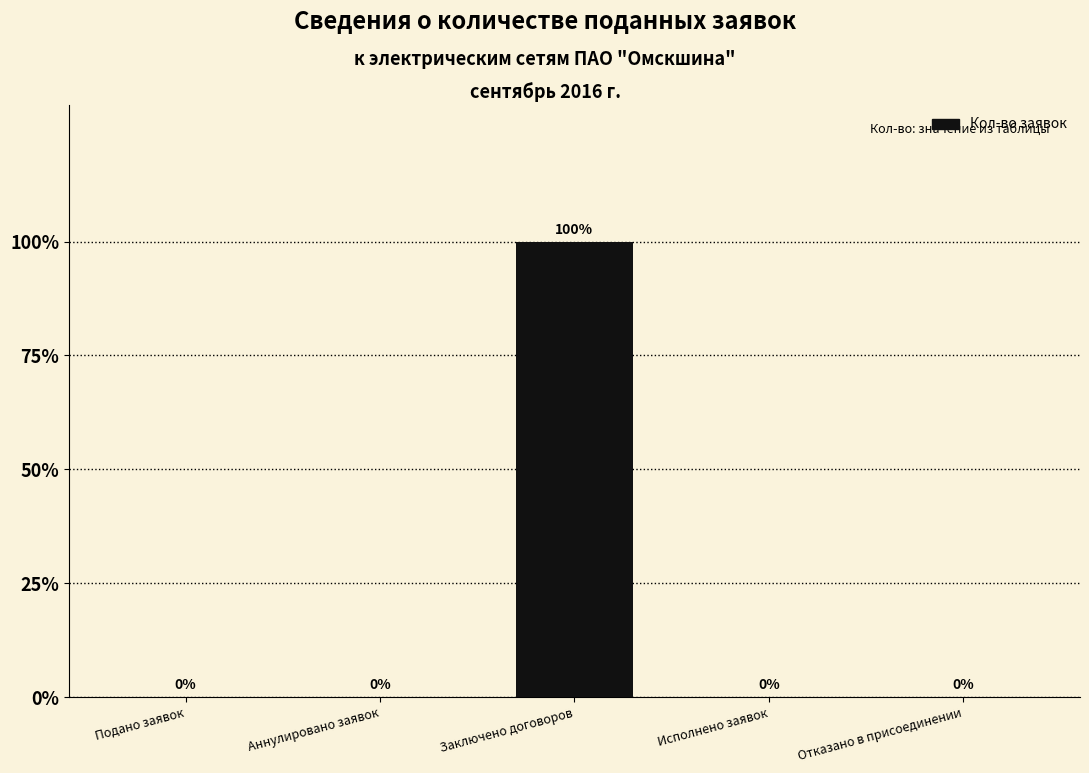

Are the bars horizontal?

No